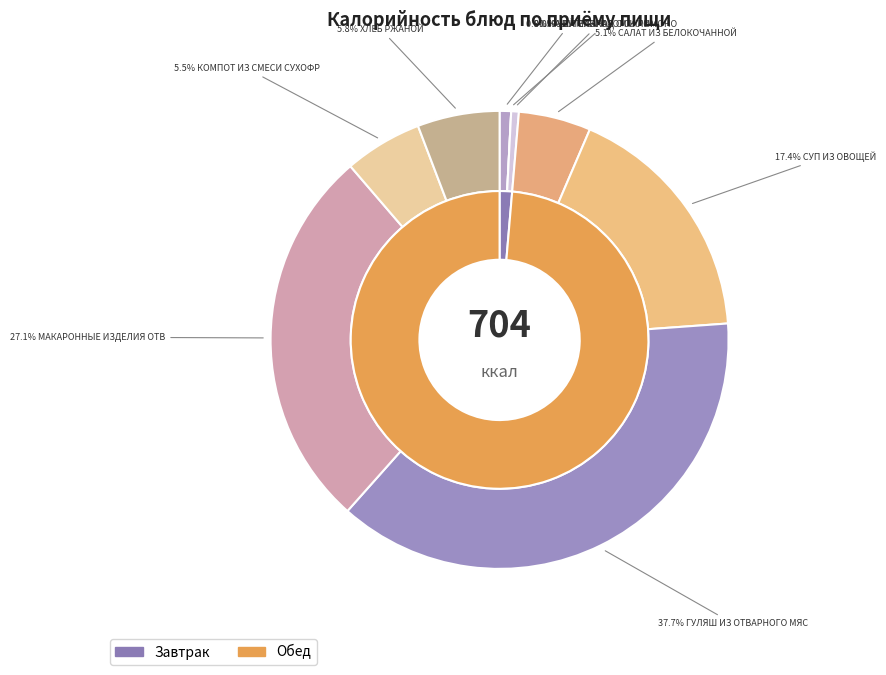

The ХЛЕБ РЖАНОЙ slice represents 1% of the pie. True or false?

False